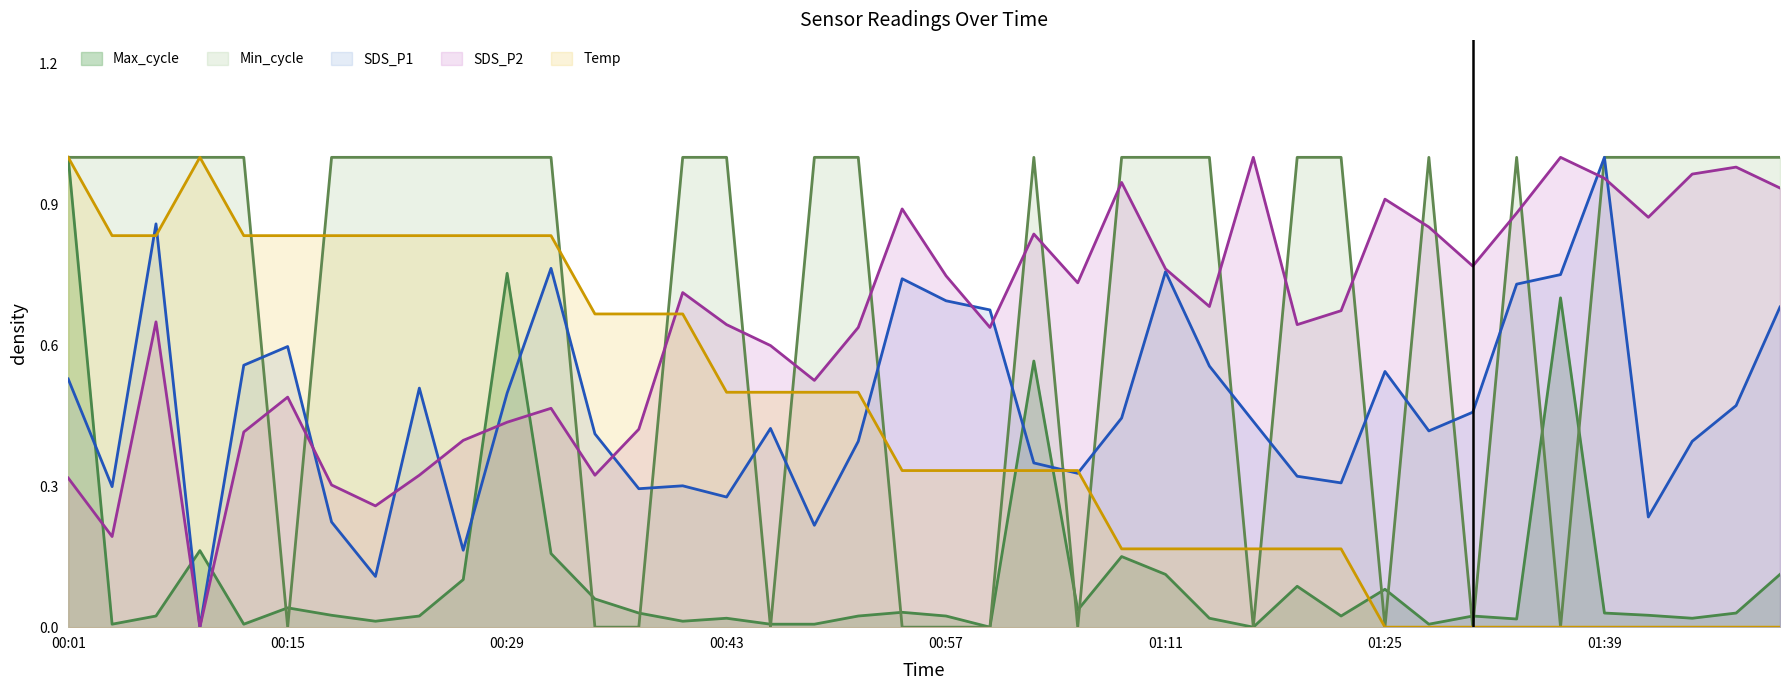

At which label is SDS_P2 closest to 0?

00:09